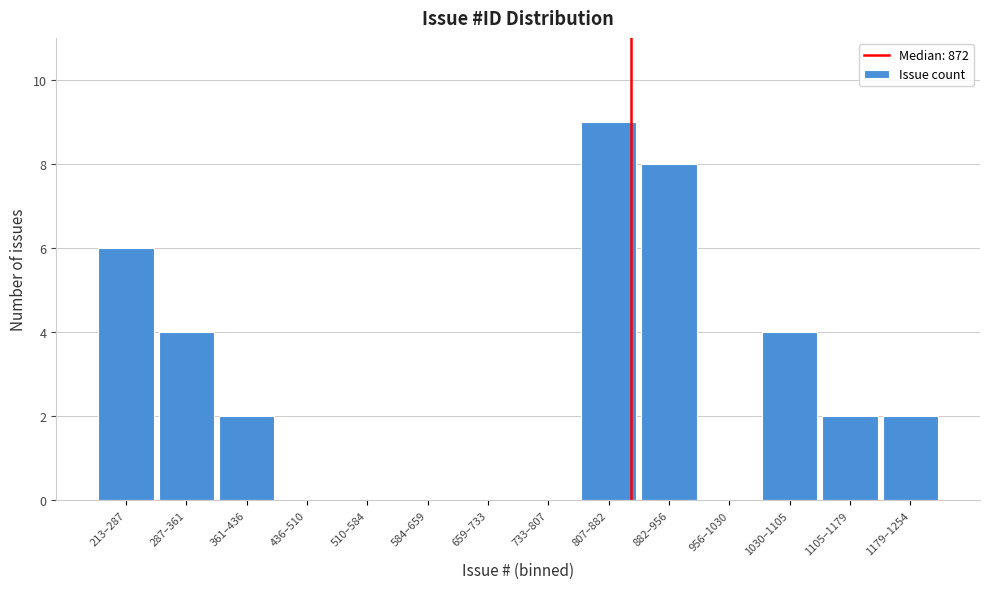

Reading right to left, list all the values displayed in this chart.

1179–1254=2	1105–1179=2	1030–1105=4	956–1030=0	882–956=8	807–882=9	733–807=0	659–733=0	584–659=0	510–584=0	436–510=0	361–436=2	287–361=4	213–287=6